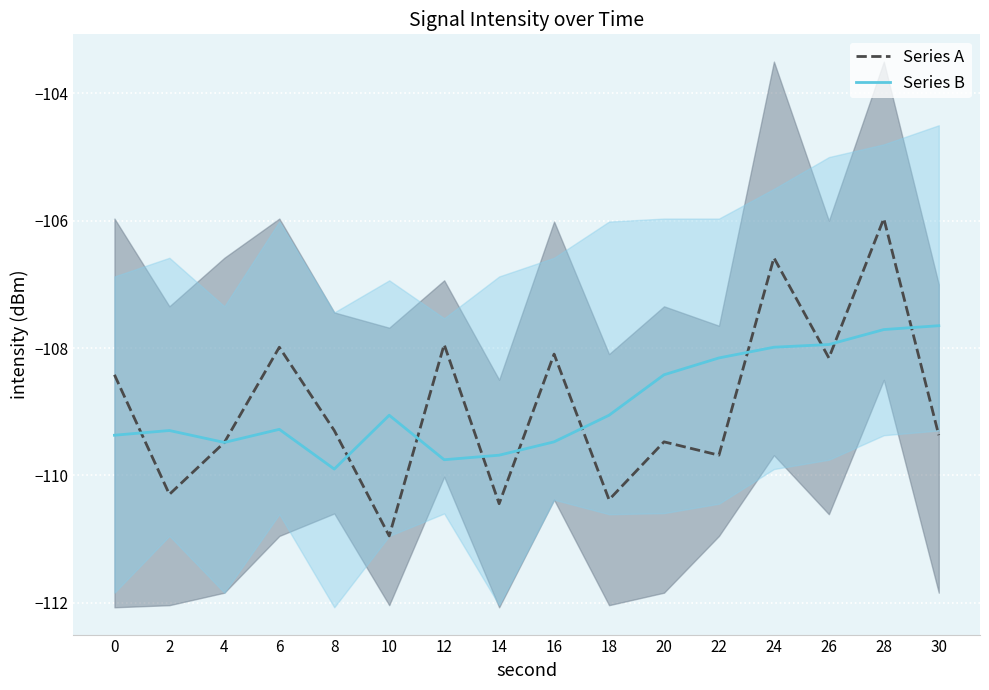

At which label does Series A (7h00-7h00:30s) reach its minimum?

10